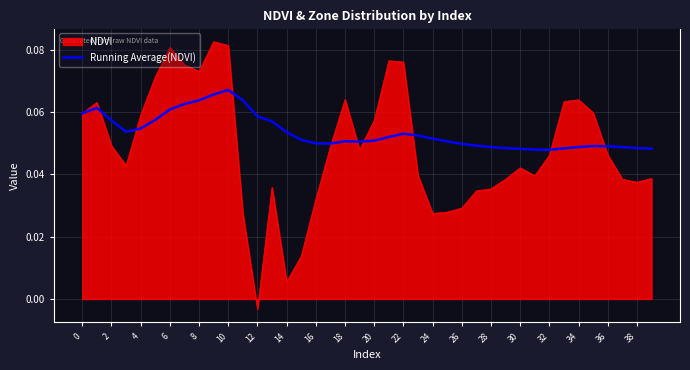

Which series has the largest total across all categories?

Running Average(NDVI)